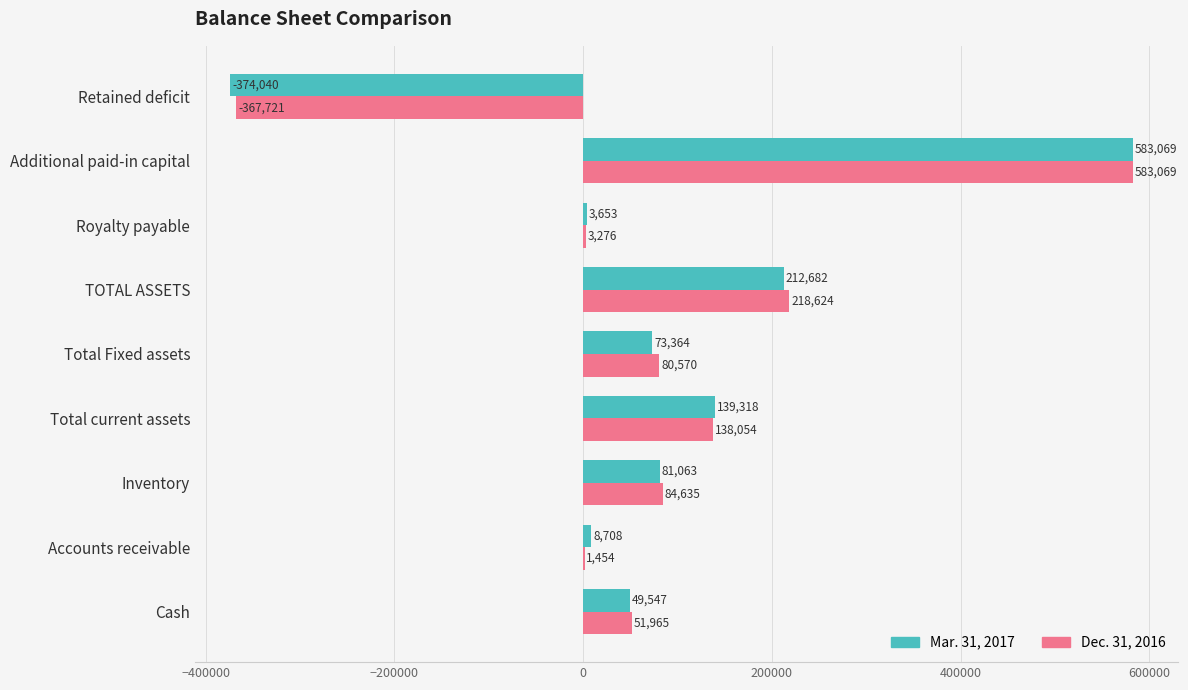

At which category is the sum across all series the highest?

Additional paid-in capital